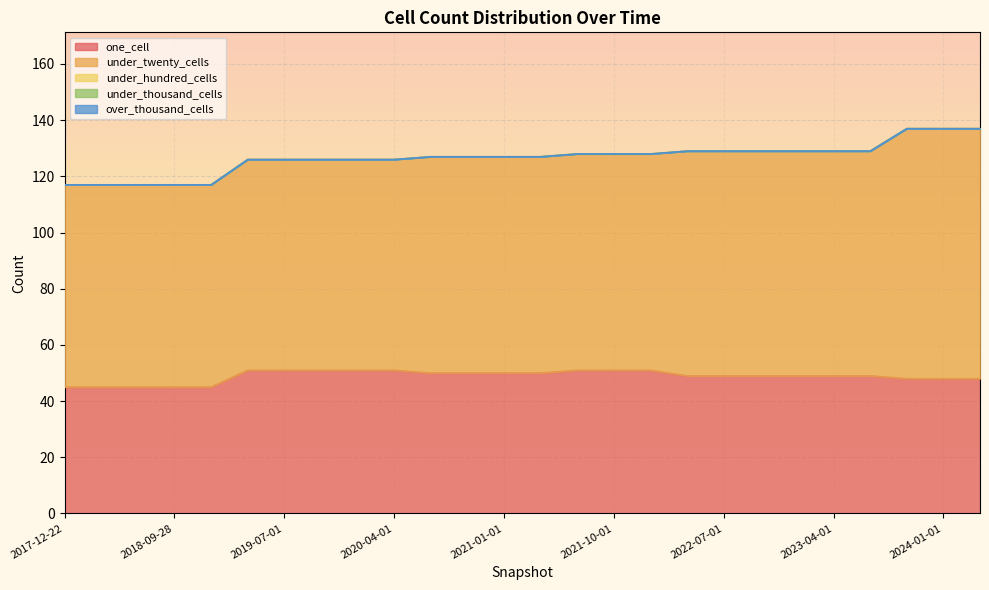

What is the total value across all series at 2018-09-28?

117